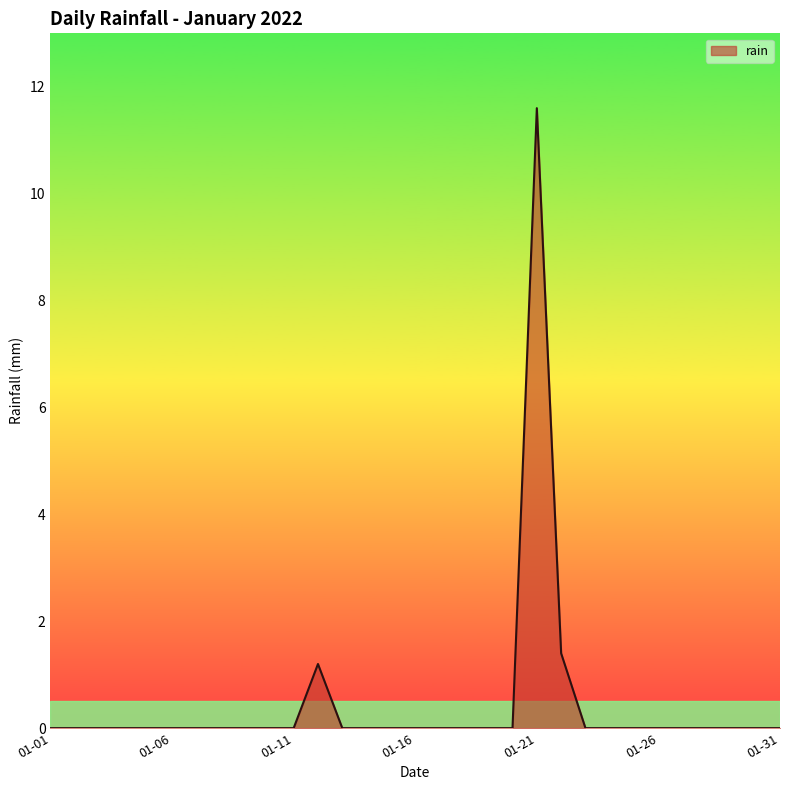

What is the maximum value shown in the chart?

11.6